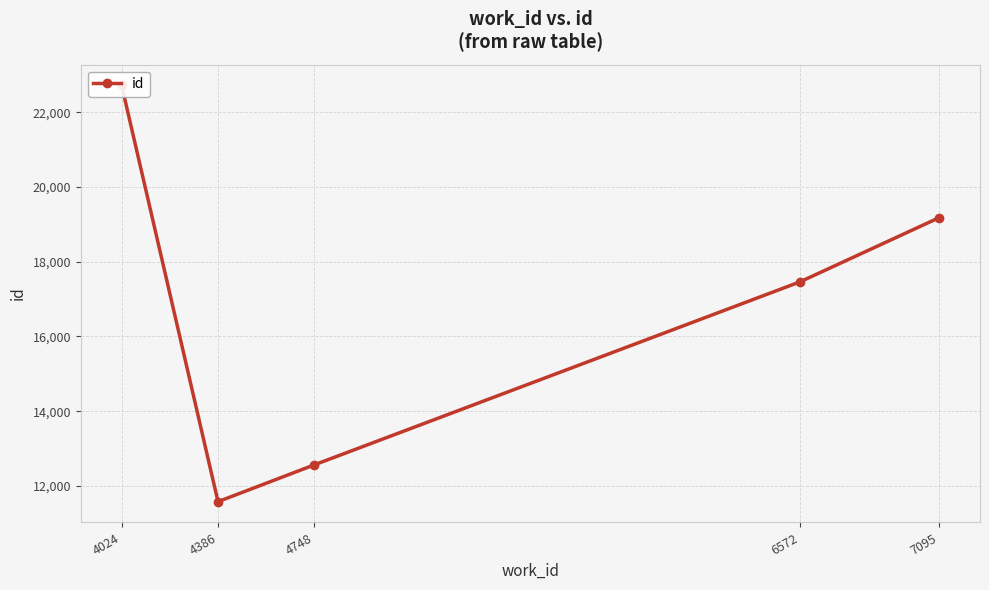

What is the change in value from 4386 to 4748?

+986